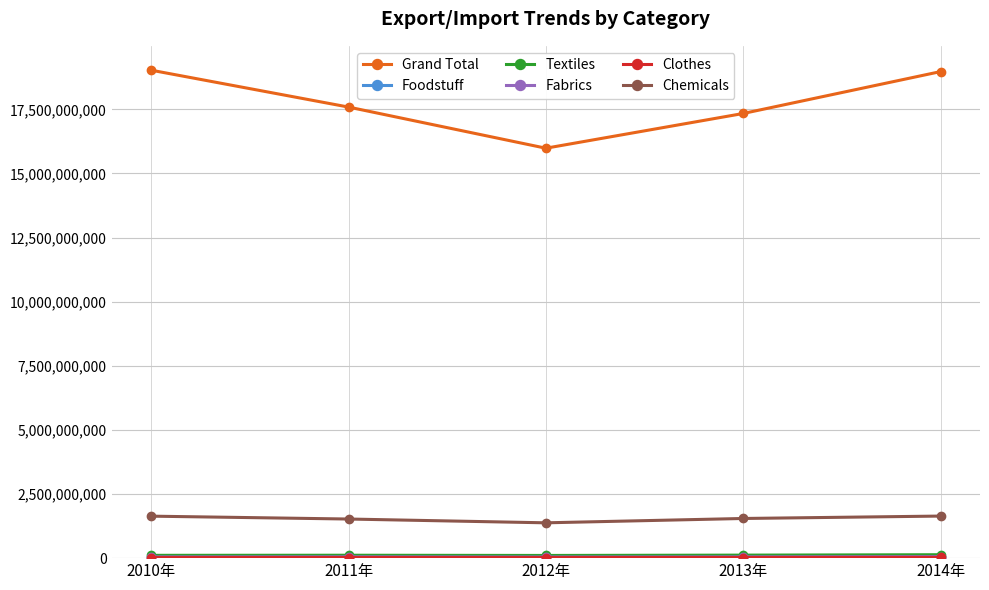

What is the label of the 2nd point from the right?

2013年